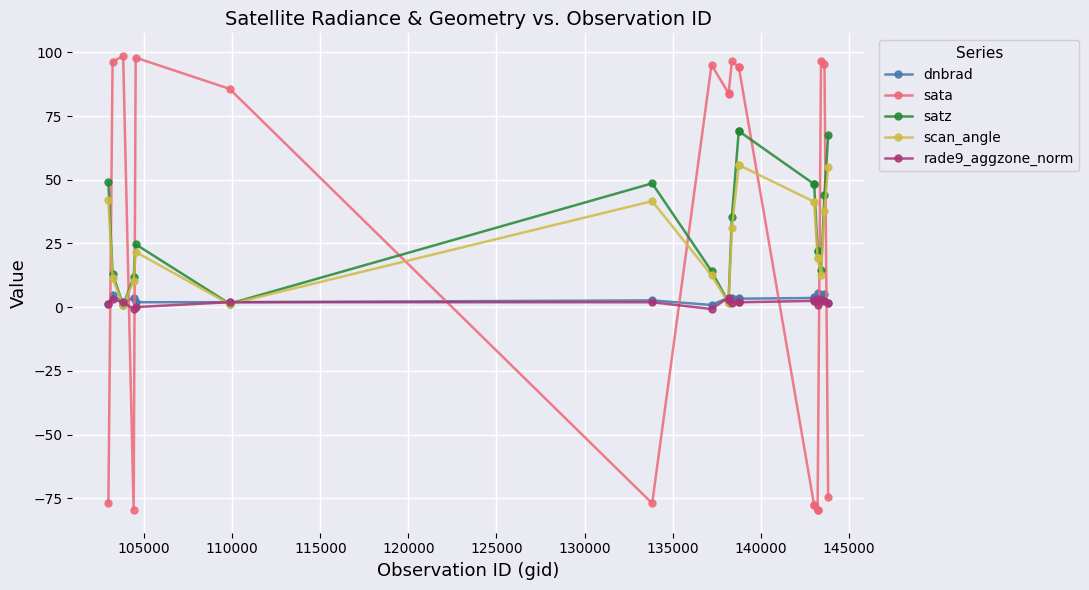

Rank the series by their maximum value, from highest to lowest.

sata, satz, scan_angle, dnbrad, rade9_aggzone_norm